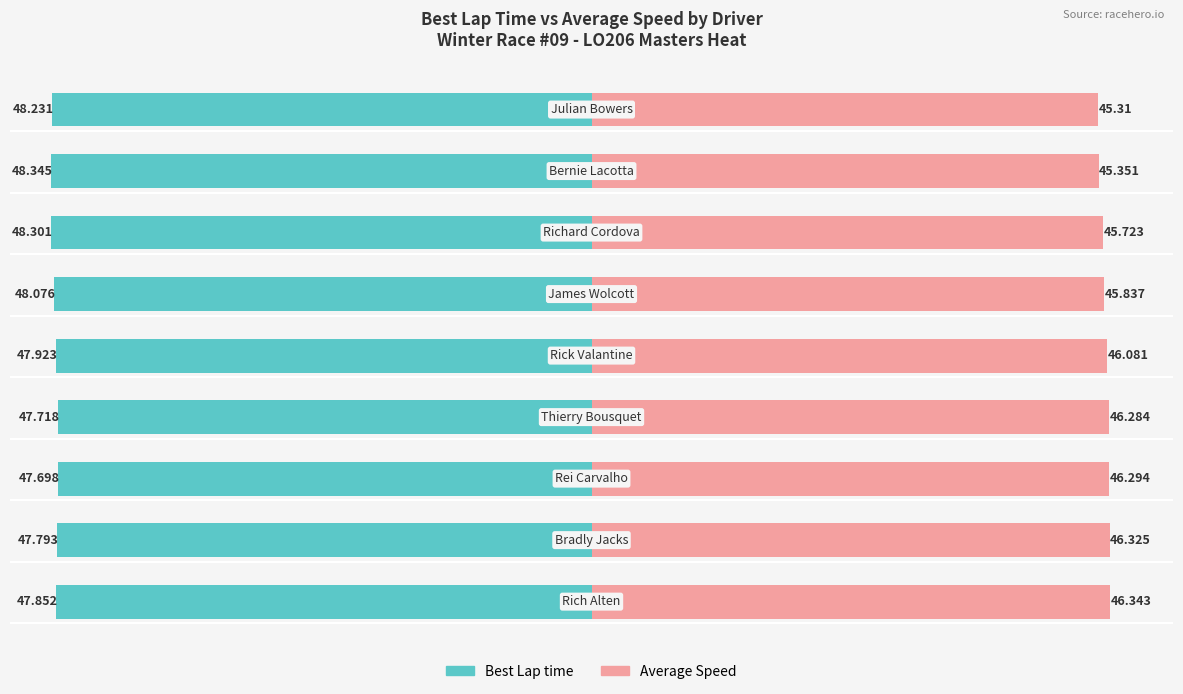

How many Best Lap time values are between -48 and -47?

5